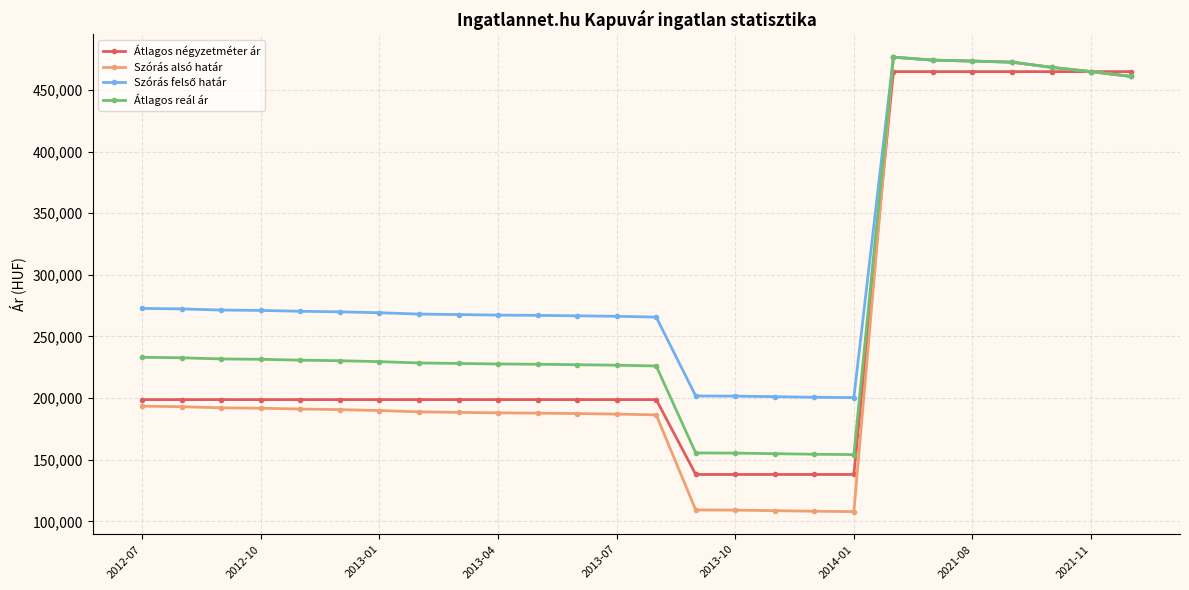

Which series has the largest range (max minus min)?

Szórás alsó határ